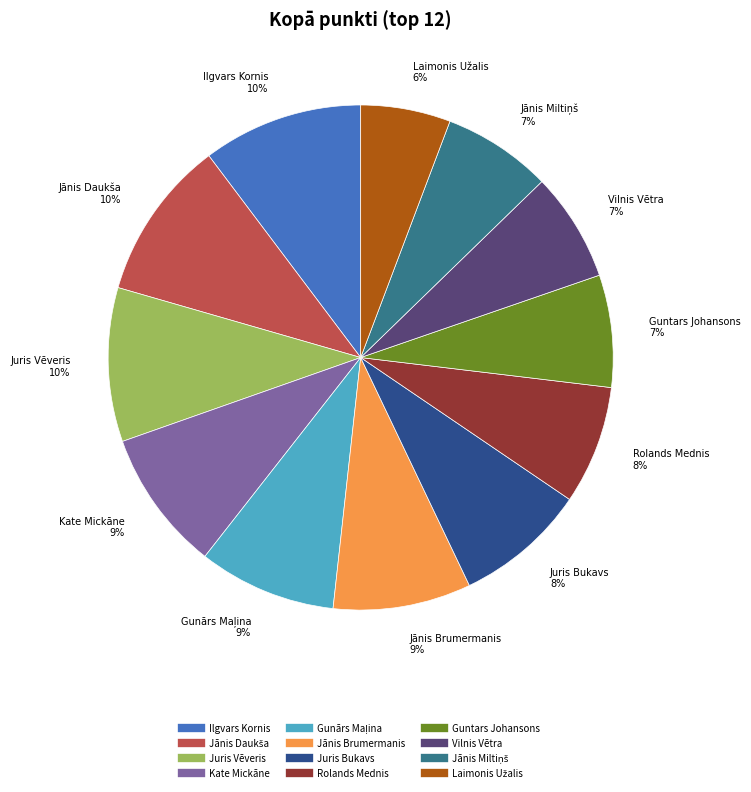

How many segments does this pie chart have?

12